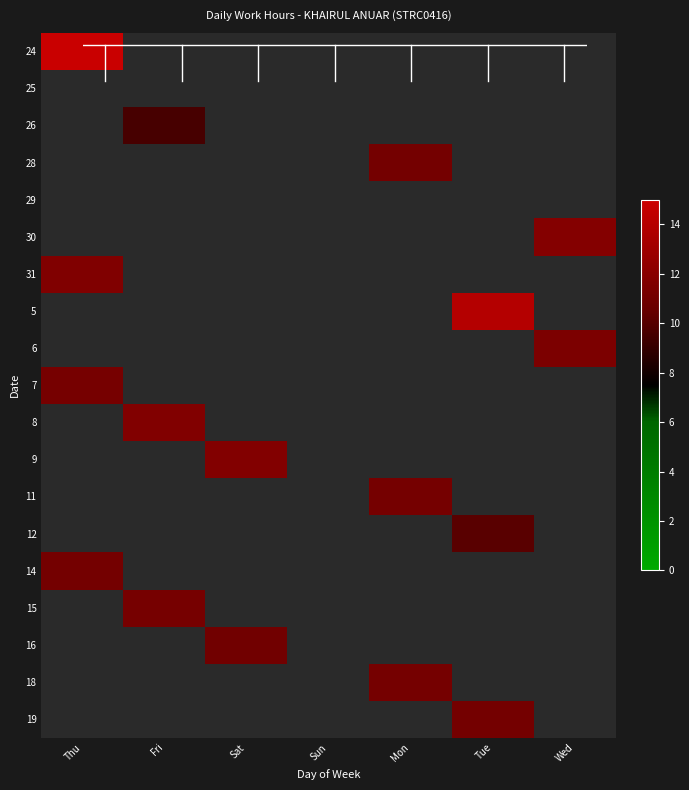

Is the value of 5 at Mon greater than the value of 16 at Mon?

No